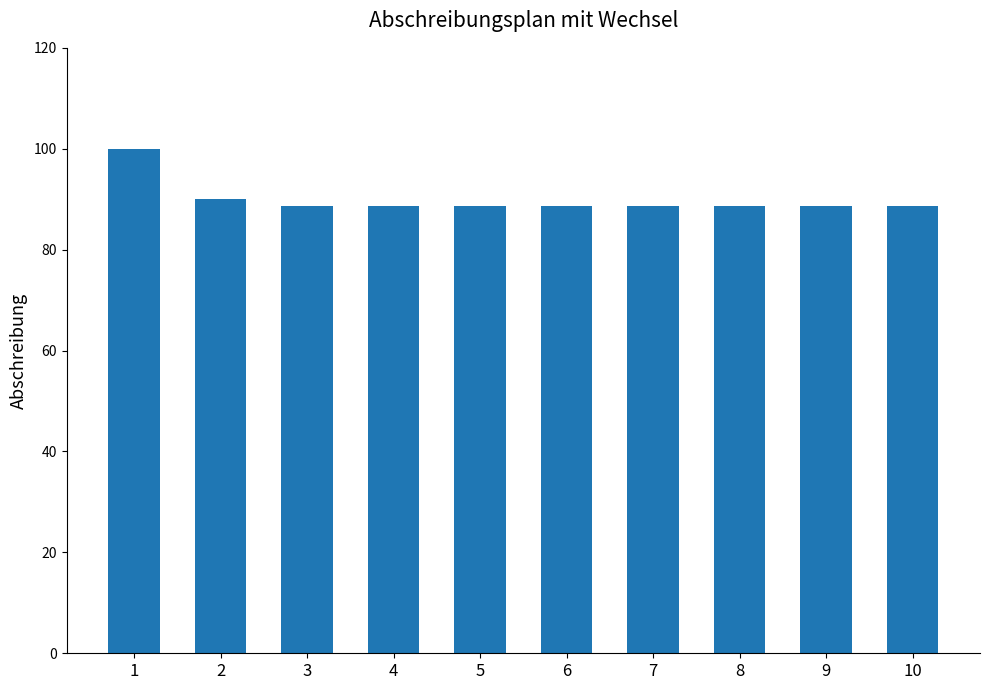

Reading left to right, what are all the values shown in this chart?

100.0	90.0	88.8	88.8	88.8	88.8	88.8	88.8	88.8	88.8